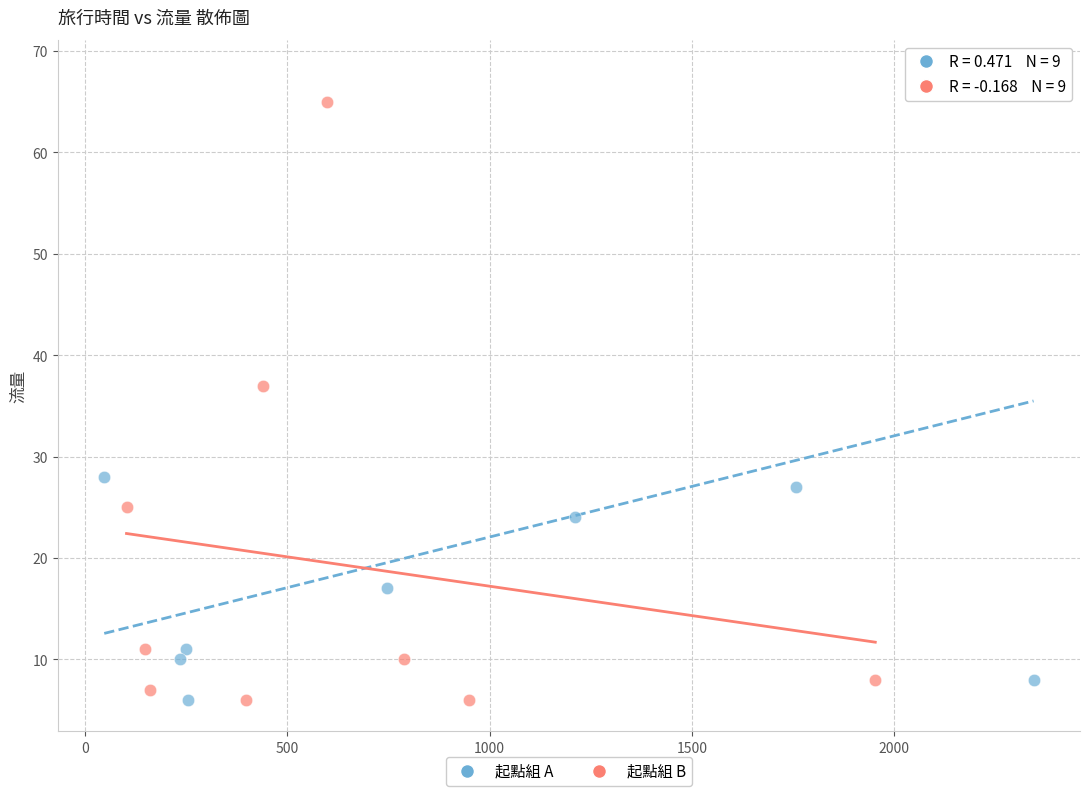

Which series has the largest Y range (max minus min)?

起點組 A